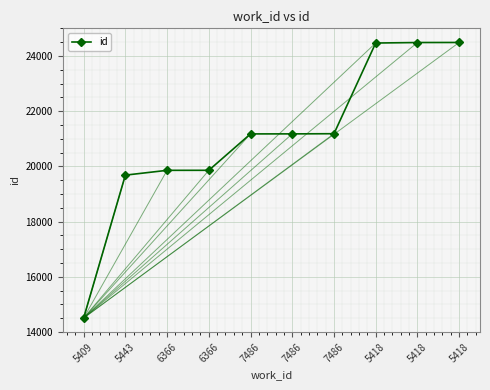

List the labels in order of value, smallest first.

5409, 5443, 6366, 6366, 7486, 7486, 7486, 5418, 5418, 5418